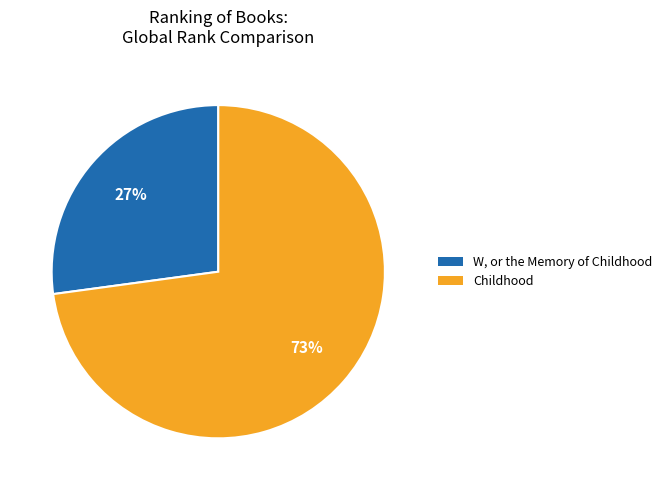

Is there a majority slice in this chart?

Yes